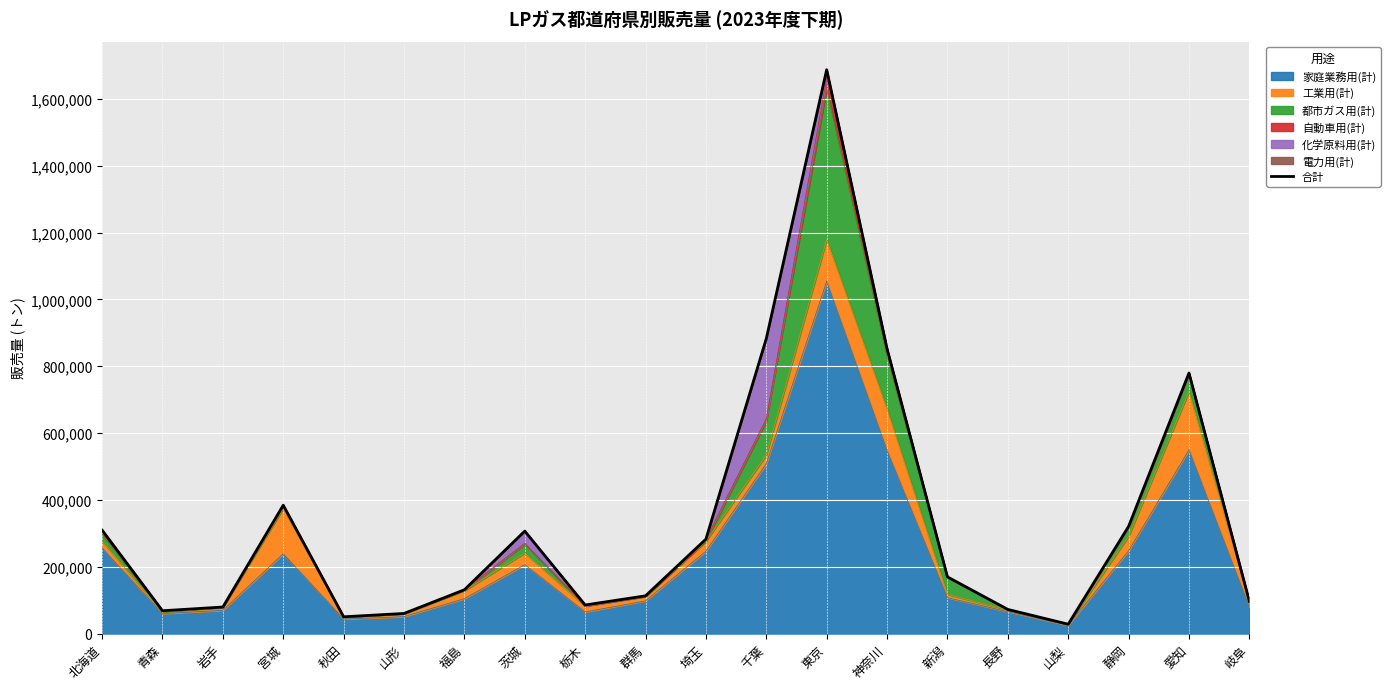

Approximately how many times larger is the value at 茨城 compared to 山梨?

10.9